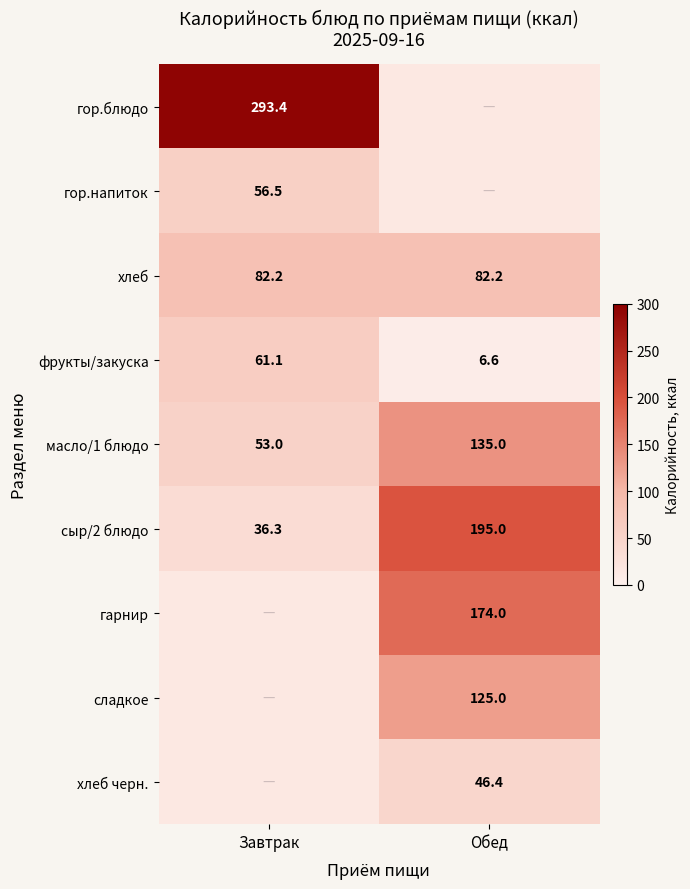

At which label does фрукты/закуска reach its minimum?

Обед